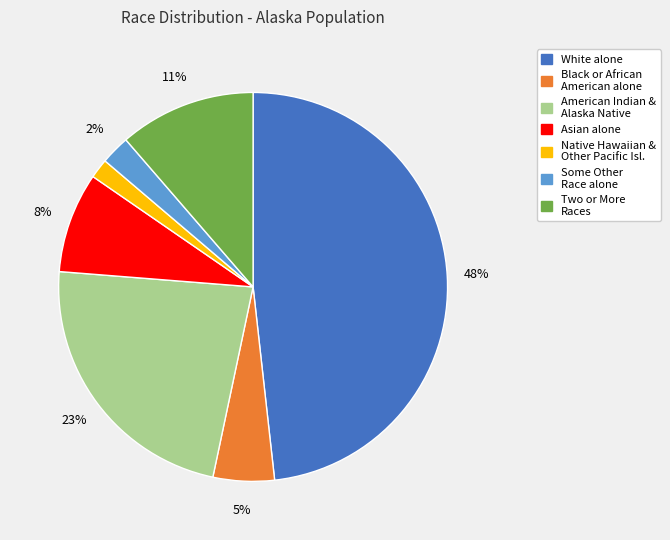

To the nearest percent, what is the average slice percentage?

14%